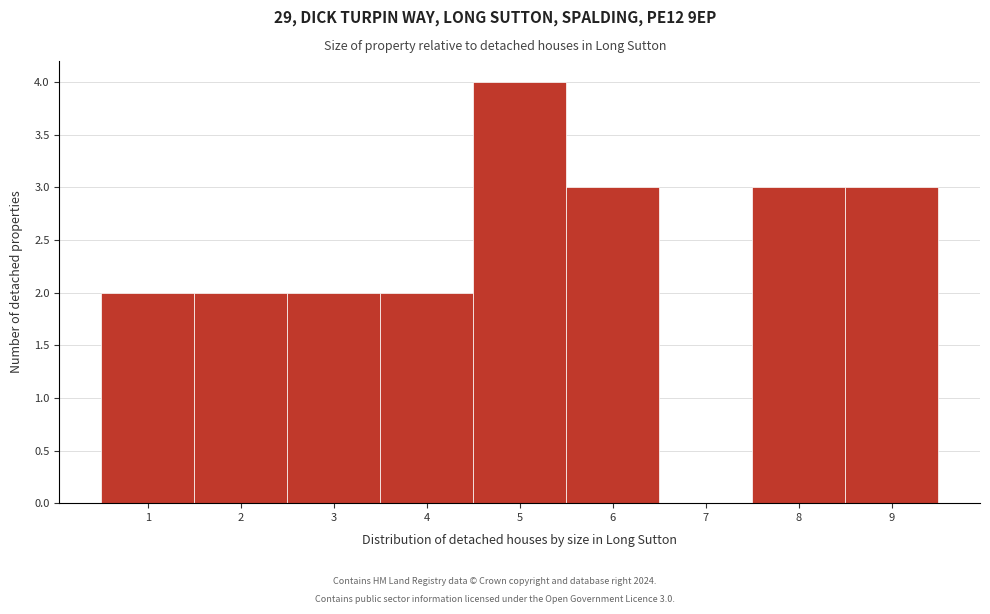

Which range on the x-axis has the tallest bar?

4.5 to 5.5